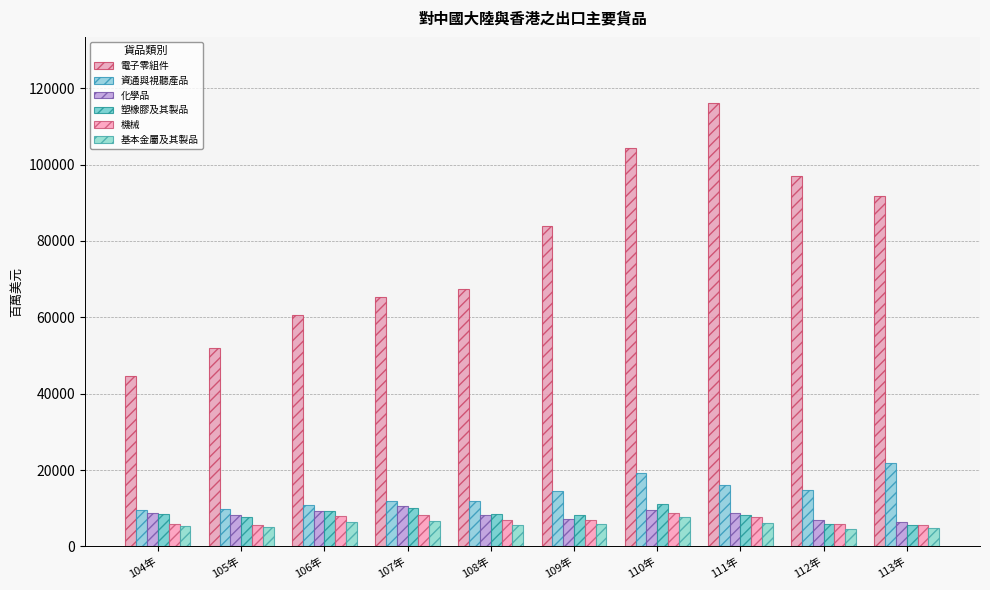

How many series are shown in this chart?

6